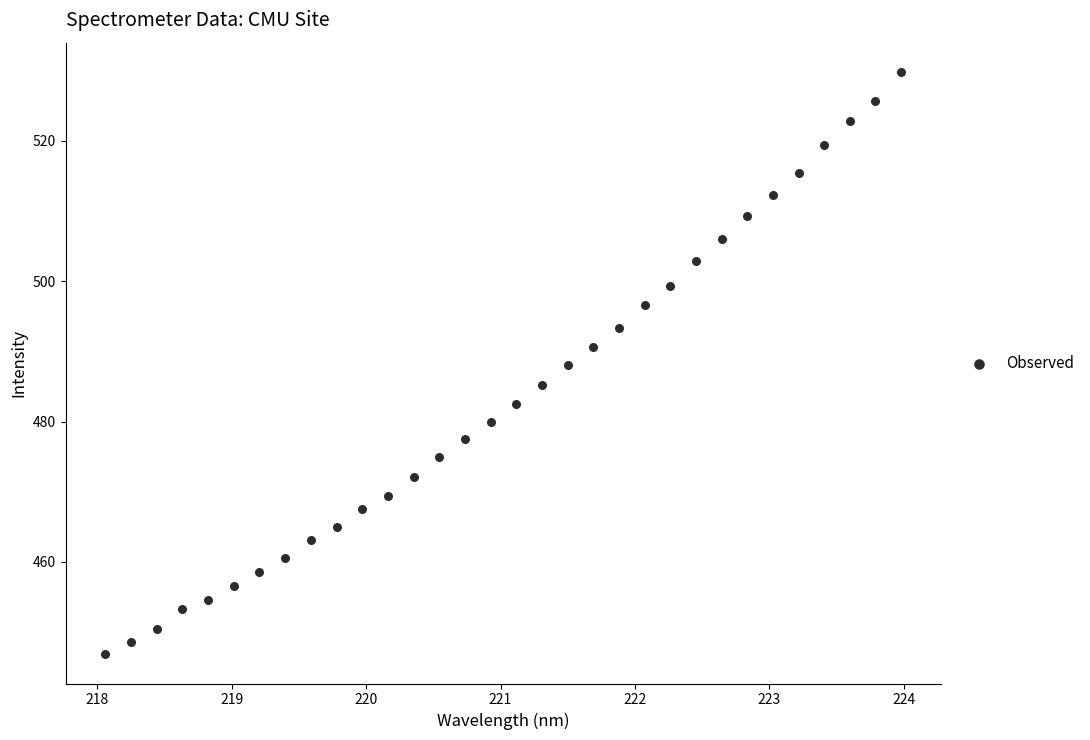

What is the range of Y values (max minus min)?

83.0